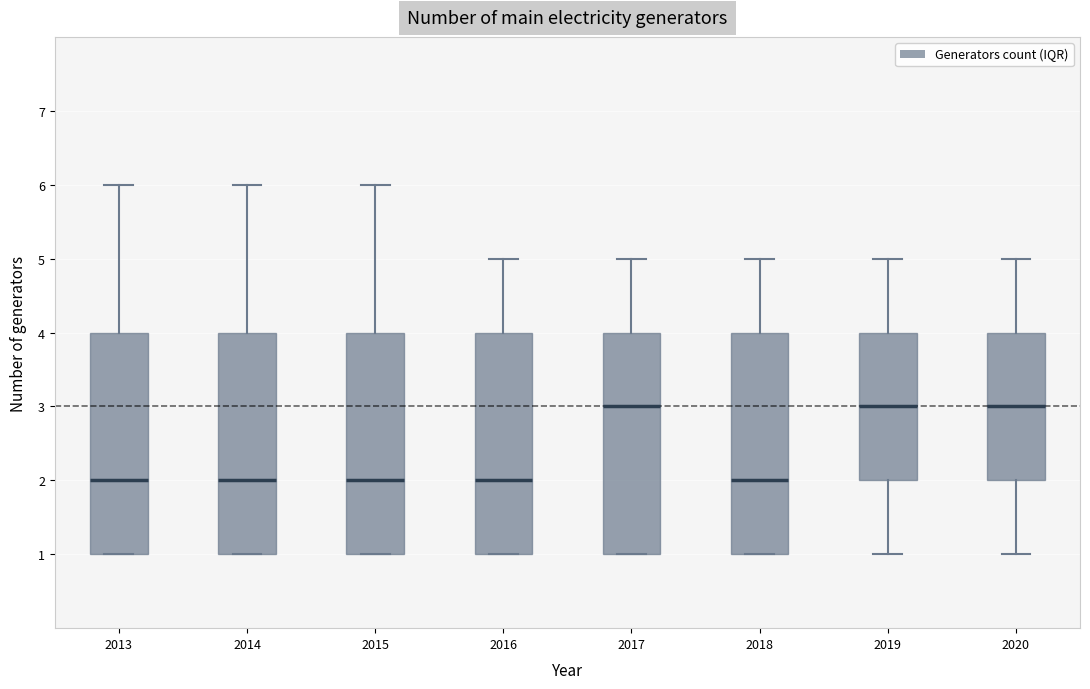

Reading left to right, transcribe this box plot: for each box, give where its median line is, the range the box spans, and where its two whiskers end, as read against the y-axis. The values are not printed on the chart, so give them approximately, as read against the axis.

2013: median 2, box 1 to 4, whiskers 1 to 6
2014: median 2, box 1 to 4, whiskers 1 to 6
2015: median 2, box 1 to 4, whiskers 1 to 6
2016: median 2, box 1 to 4, whiskers 1 to 5
2017: median 3, box 1 to 4, whiskers 1 to 5
2018: median 2, box 1 to 4, whiskers 1 to 5
2019: median 3, box 2 to 4, whiskers 1 to 5
2020: median 3, box 2 to 4, whiskers 1 to 5